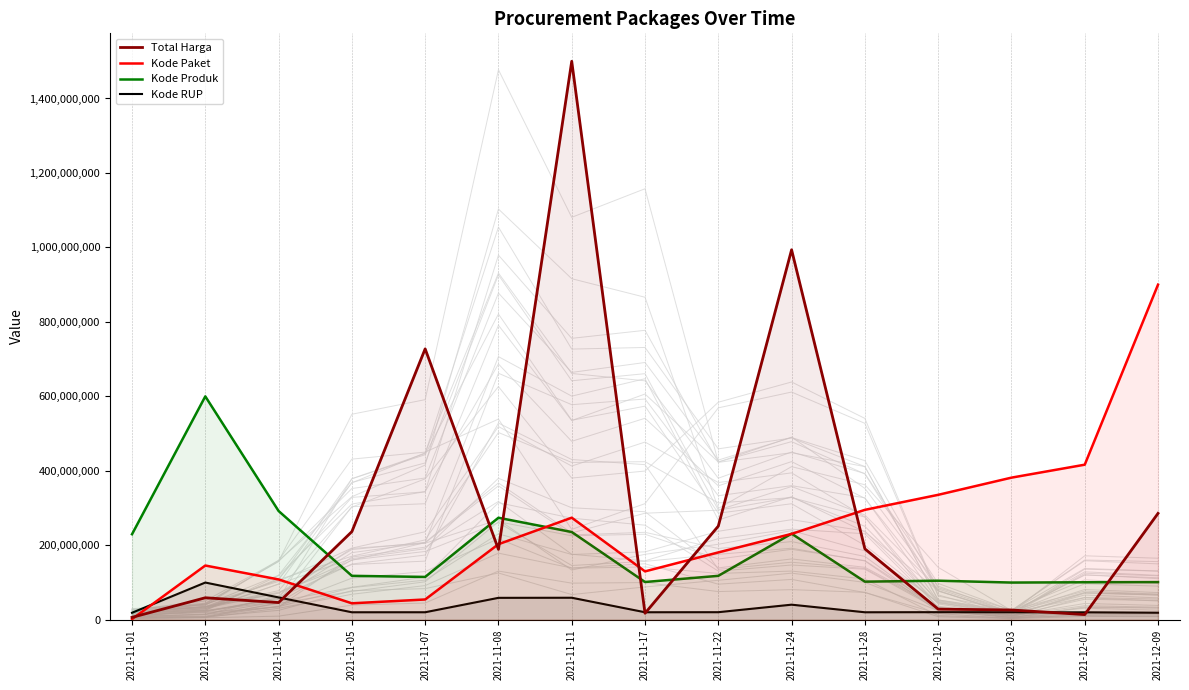

What is the sum of the Kode Paket values at 2021-12-09 and 2021-11-11?

1174145549.2